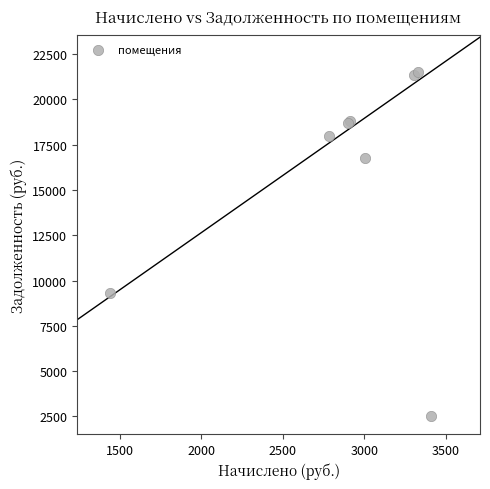

What Y value in the scatter plot is closest to 12041?

9313.2